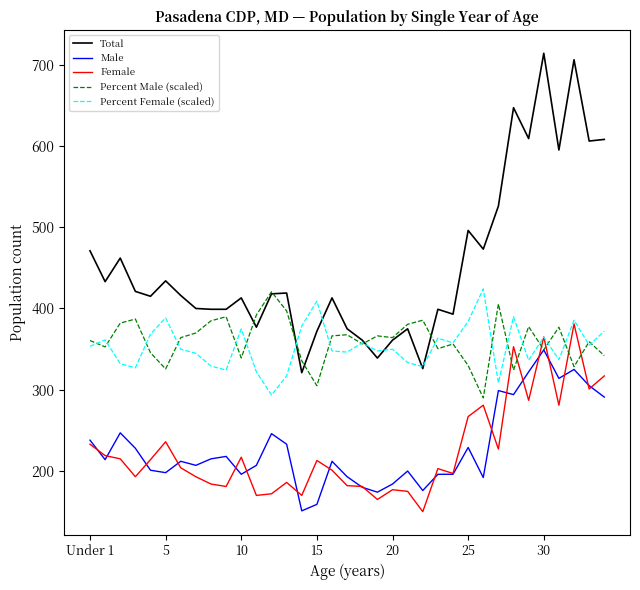

Which series has the largest total across all categories?

Total